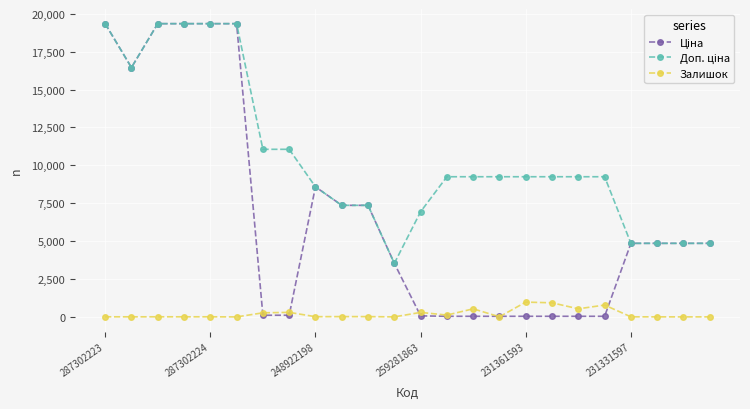

Count the number of data series in this chart.

3